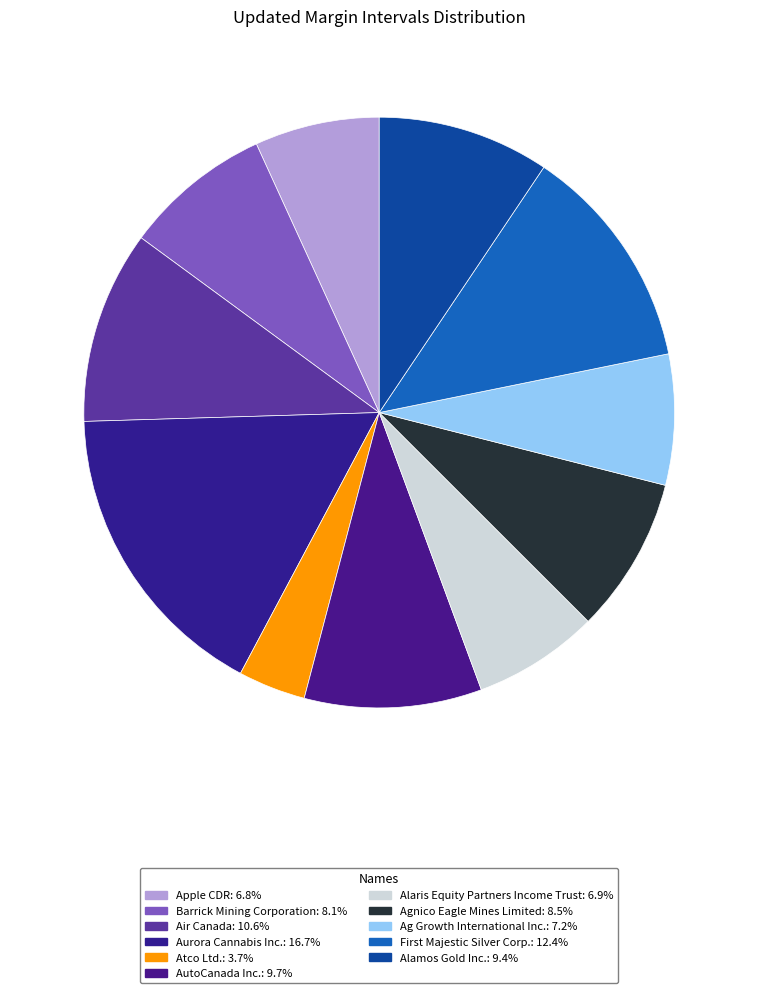

Which category has the smallest portion of the pie?

Atco Ltd.